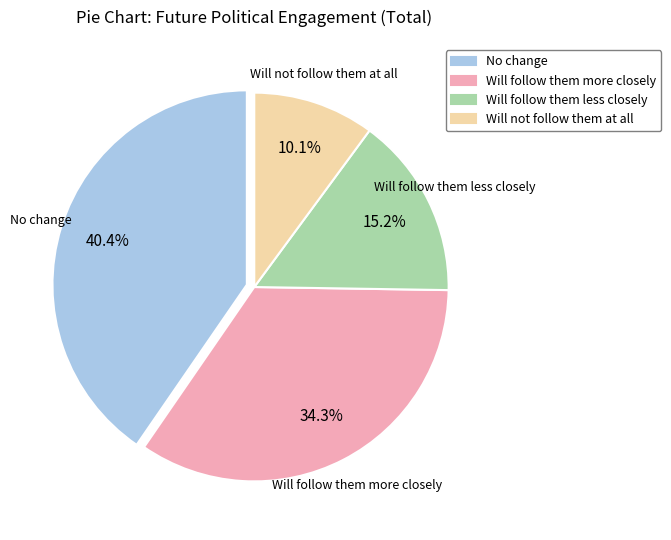

True or false: Will follow them less closely accounts for 15% of the total.

True